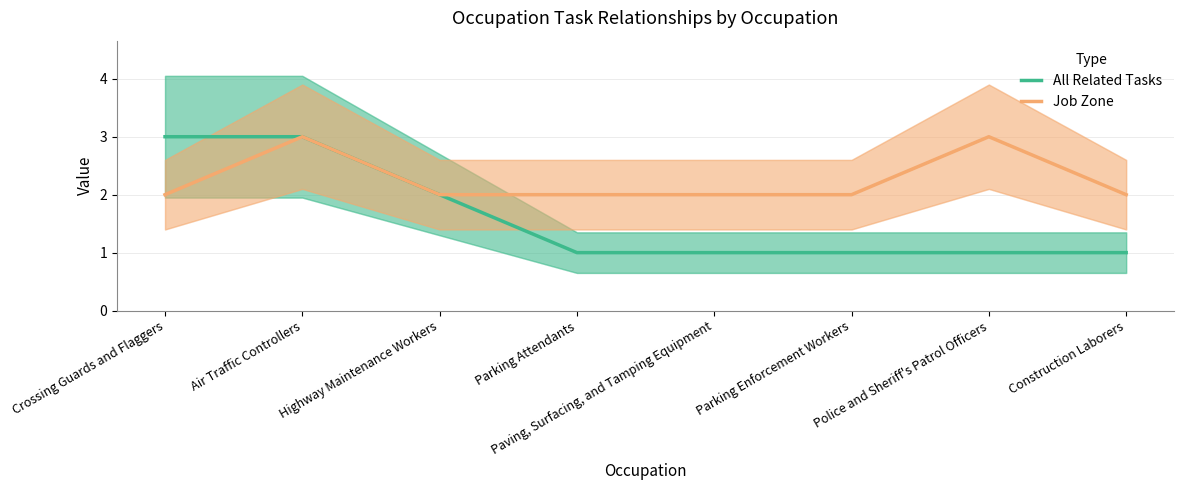

List the labels in order of Job Zone value, largest first.

Air Traffic Controllers, Police and Sheriff's Patrol Officers, Crossing Guards and Flaggers, Highway Maintenance Workers, Parking Attendants, Paving, Surfacing, and Tamping Equipment, Parking Enforcement Workers, Construction Laborers